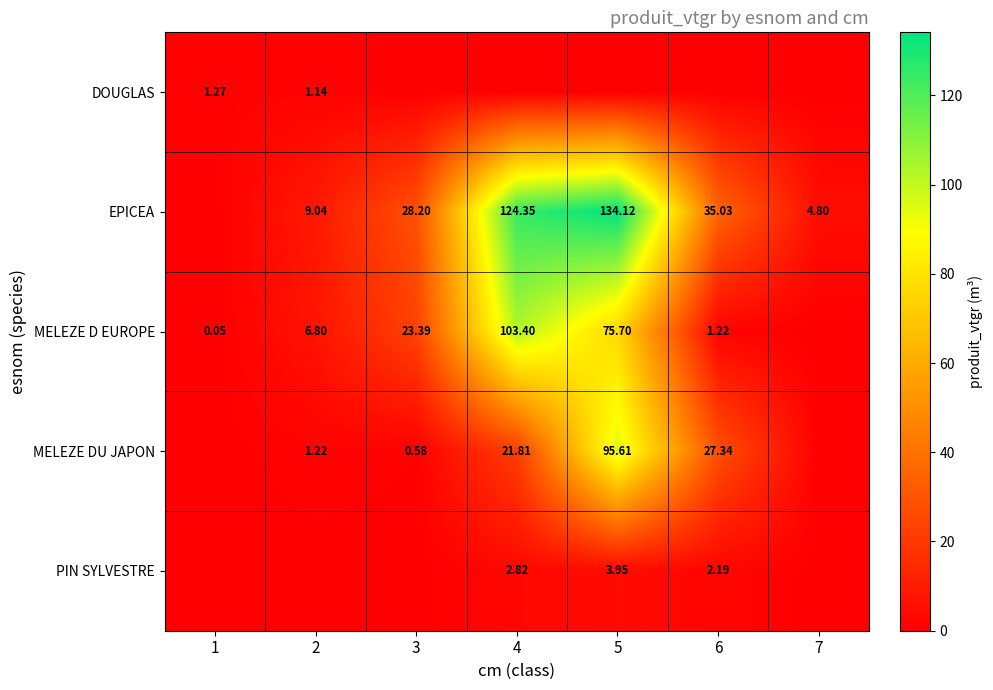

Which has a higher value, 1 or 3?

1